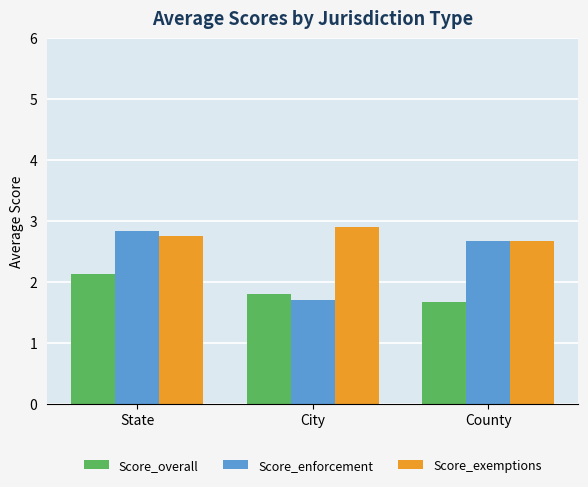

Reading right to left, extract all data points from this chart.

Score_overall: County=1.7	City=1.8	State=2.1
Score_enforcement: County=2.7	City=1.7	State=2.8
Score_exemptions: County=2.7	City=2.9	State=2.8